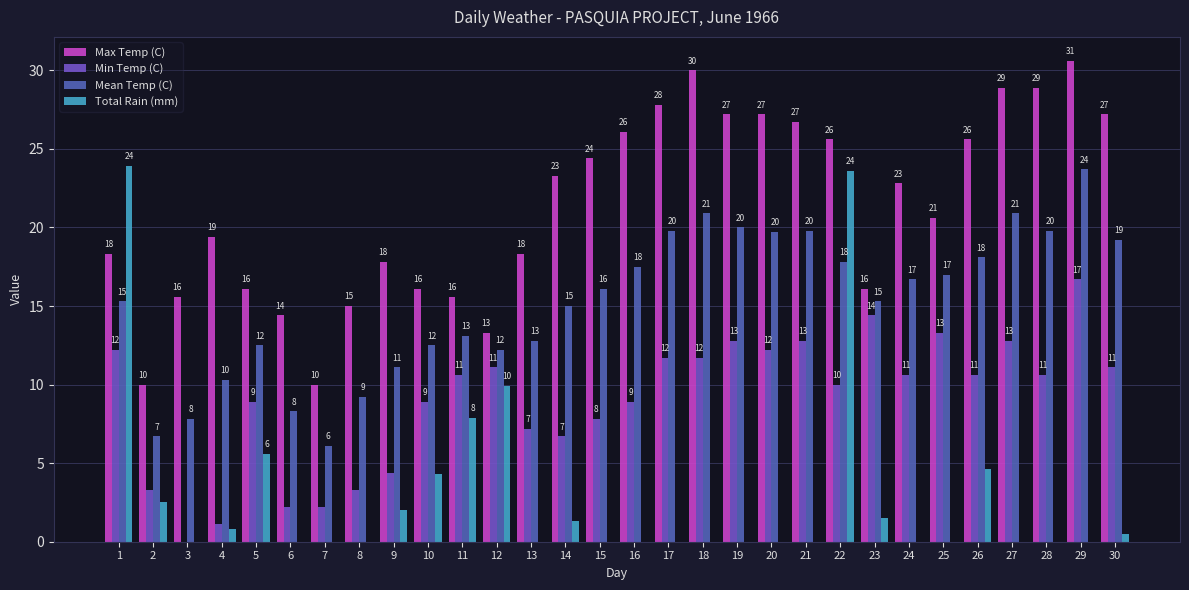

What is the approximate value of Min Temp (C) at 17?

11.7